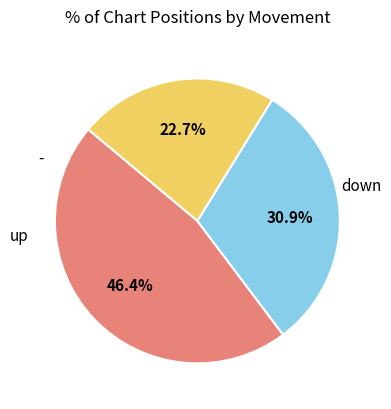

Is there a majority slice in this chart?

No